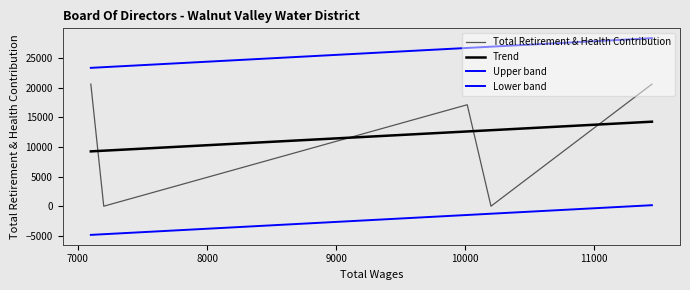

How many lines are shown in the chart?

4